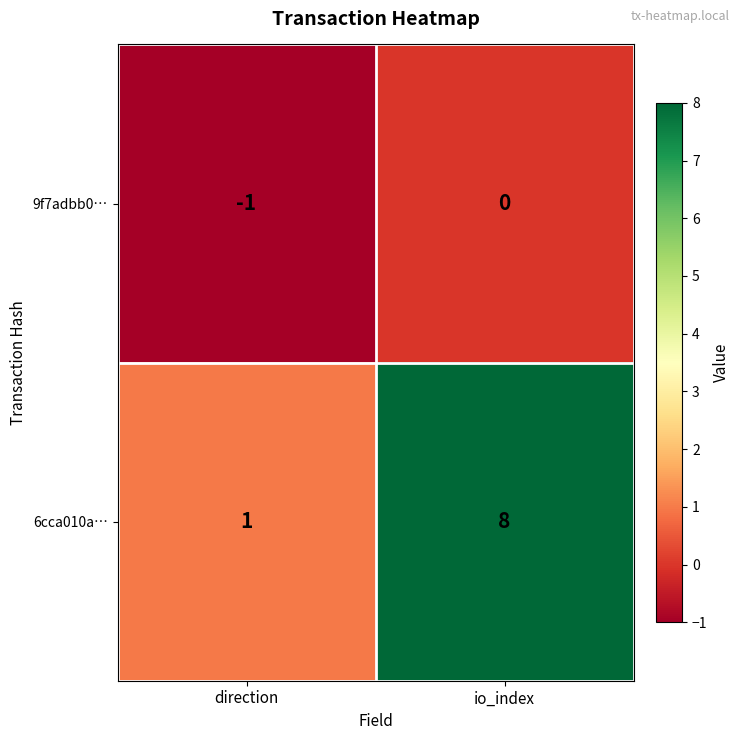

Reading right to left, what are all the values shown in this chart?

9f7adbb0…: io_index=0	direction=-1
6cca010a…: io_index=8	direction=1